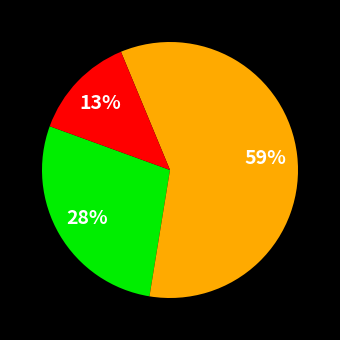

Does any single category account for the majority?

Yes